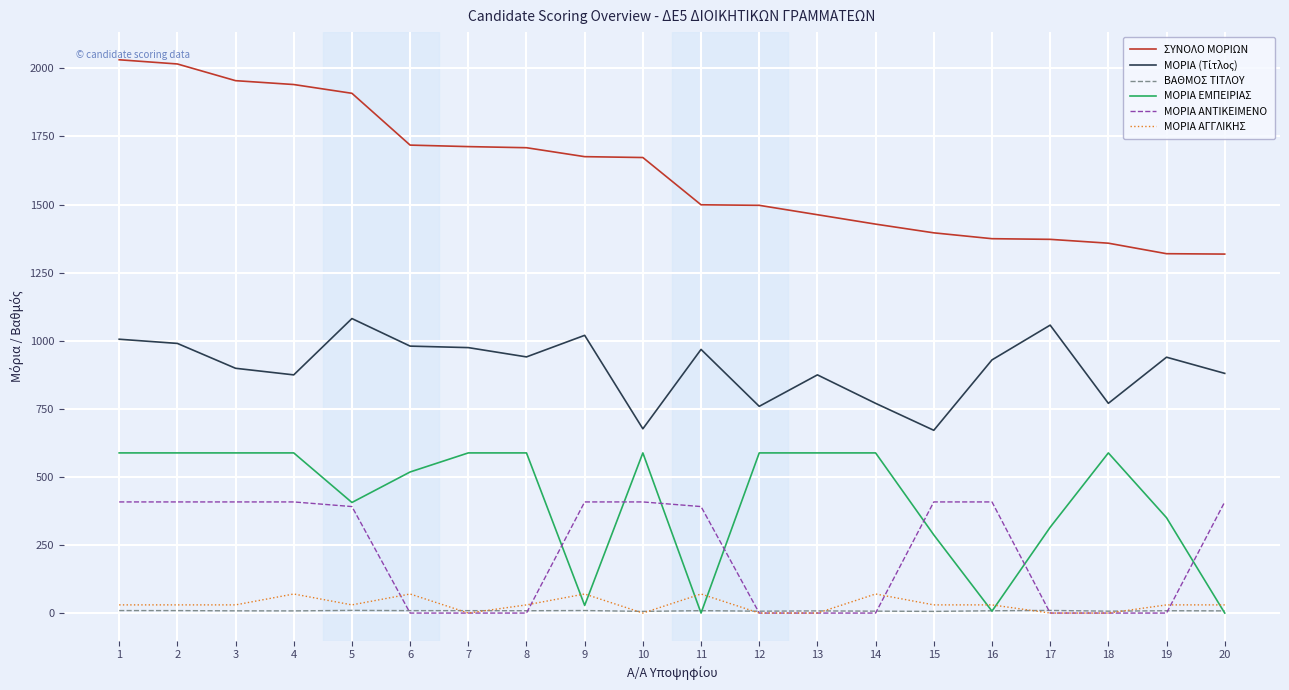

How many series are shown in this chart?

6